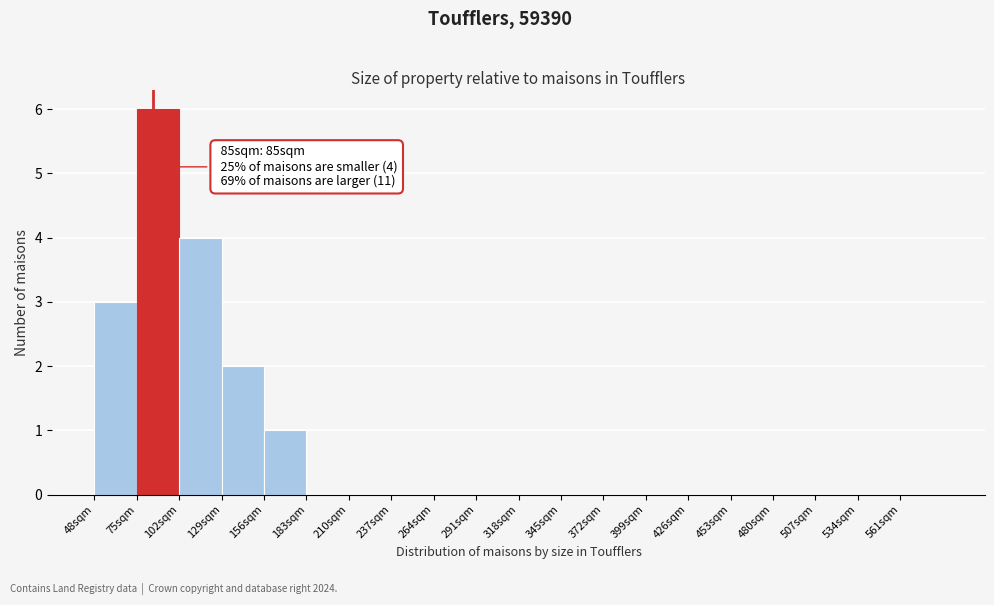

Over which range of the x-axis is the bar tallest?

75 to 102